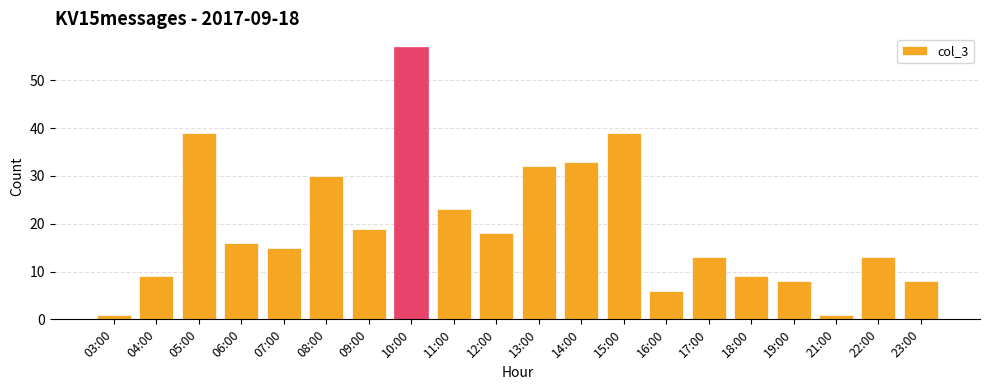

How many series are shown in this chart?

1